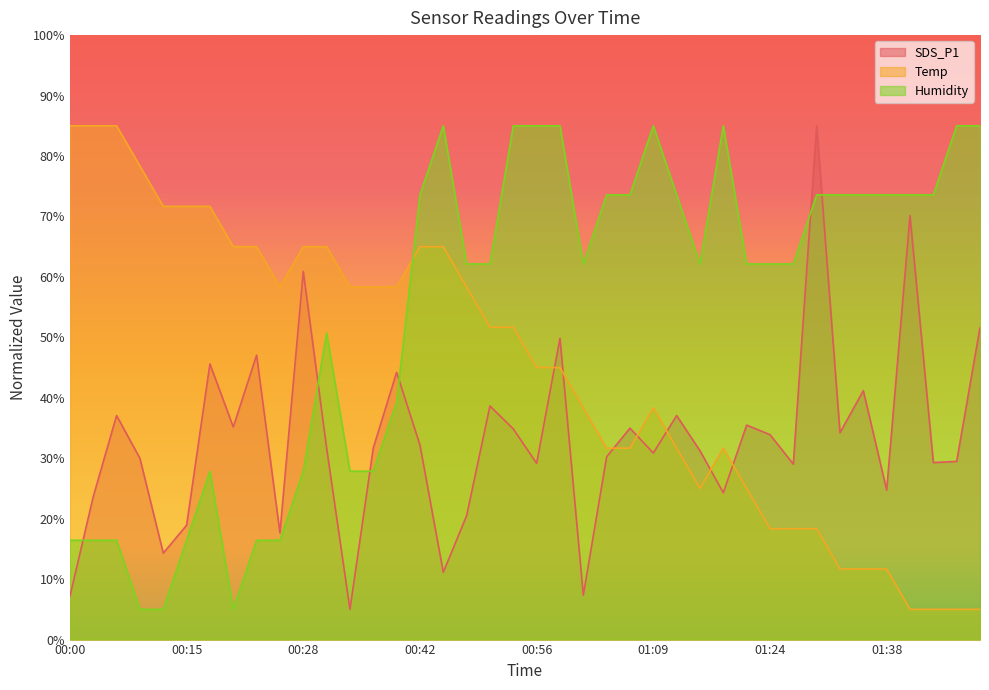

Is it true that Humidity equals 14.0 at 00:39?

False